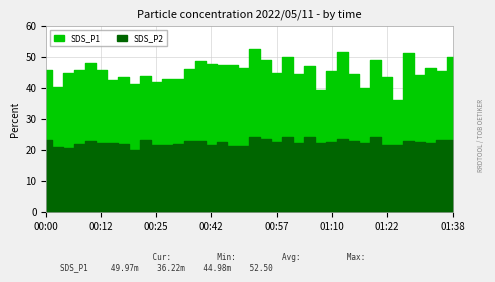

What is the label of the 12th point from the right?

01:10